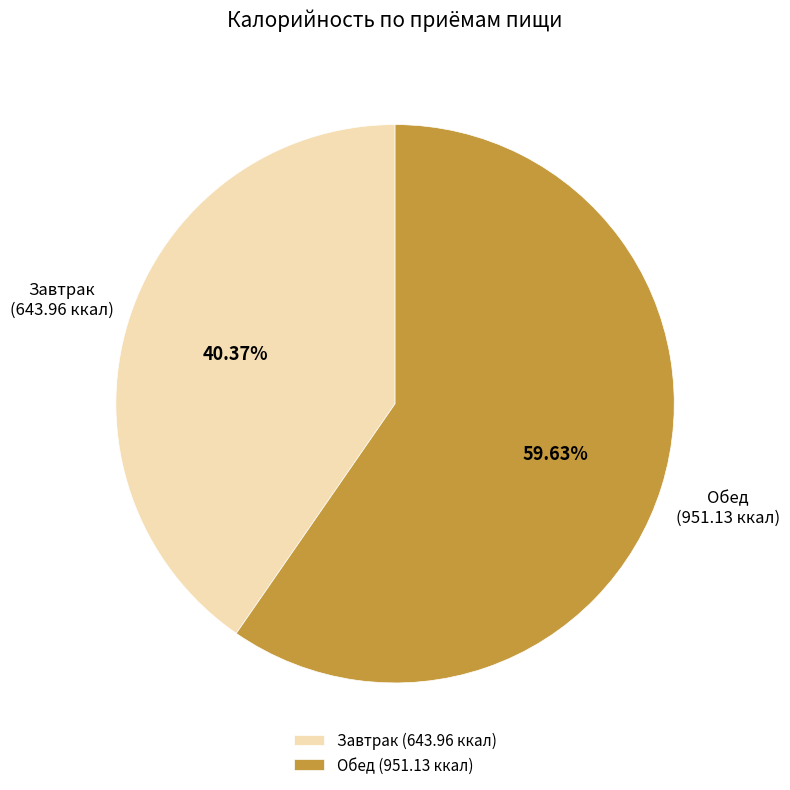

Do Завтрак (643.96 ккал) and Обед (951.13 ккал) together represent more than half of the pie?

Yes